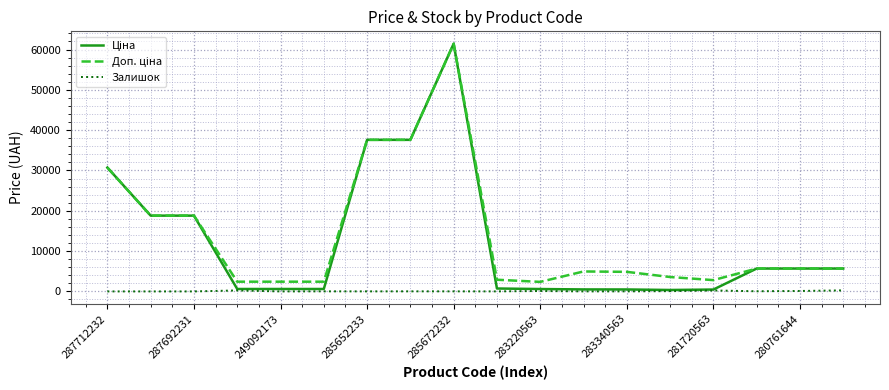

Does the chart display data point markers on the line(s)?

No